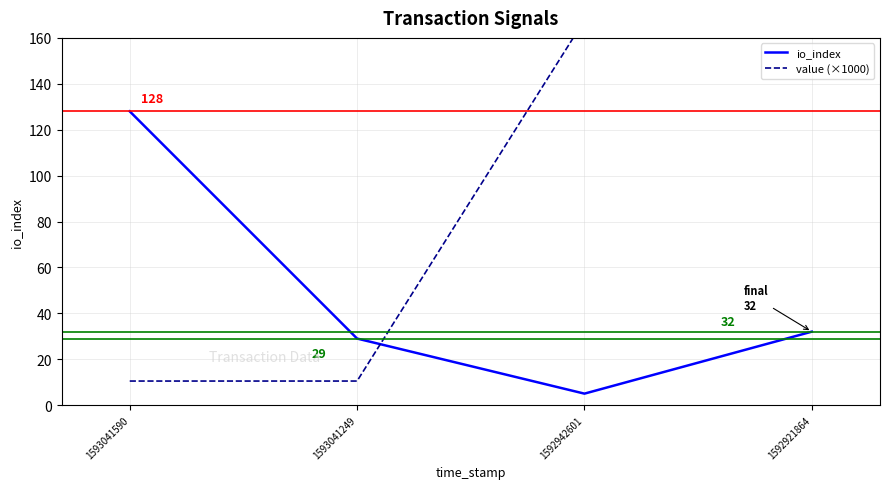

What is the approximate value of value (×1000) at 1592921864?

167.8